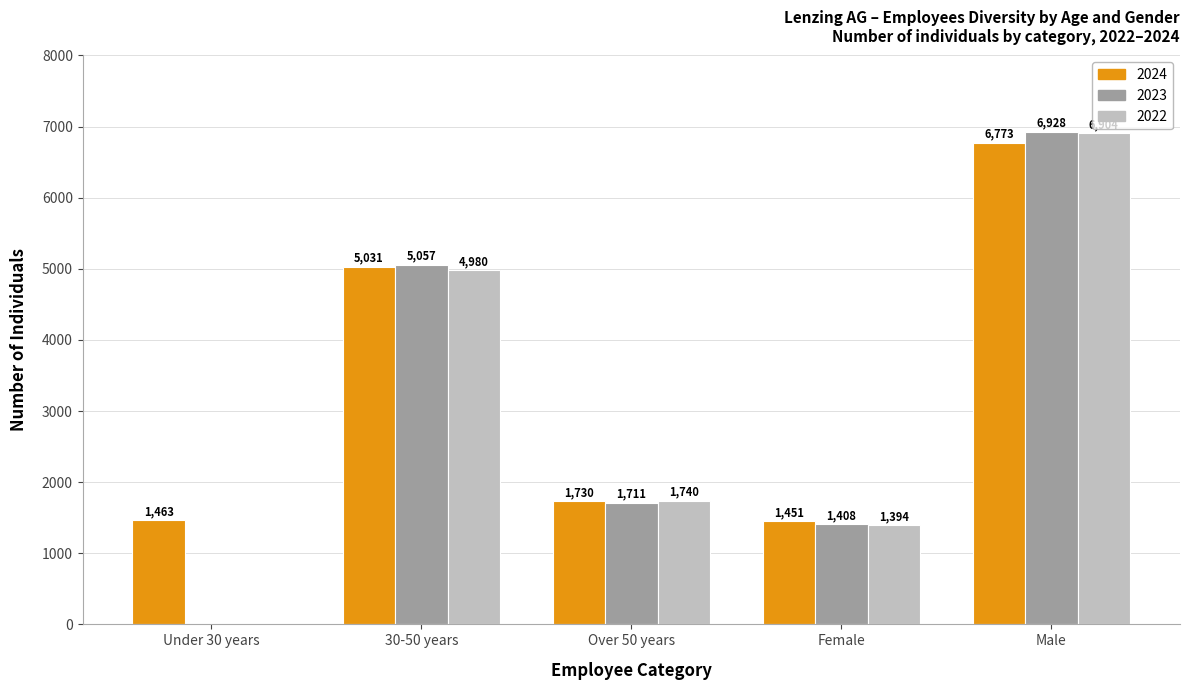

Reading left to right, extract all data points from this chart.

2024: Under 30 years=1463	30-50 years=5031	Over 50 years=1730	Female=1451	Male=6773
2023: Under 30 years=0	30-50 years=5057	Over 50 years=1711	Female=1408	Male=6928
2022: Under 30 years=0	30-50 years=4980	Over 50 years=1740	Female=1394	Male=6904